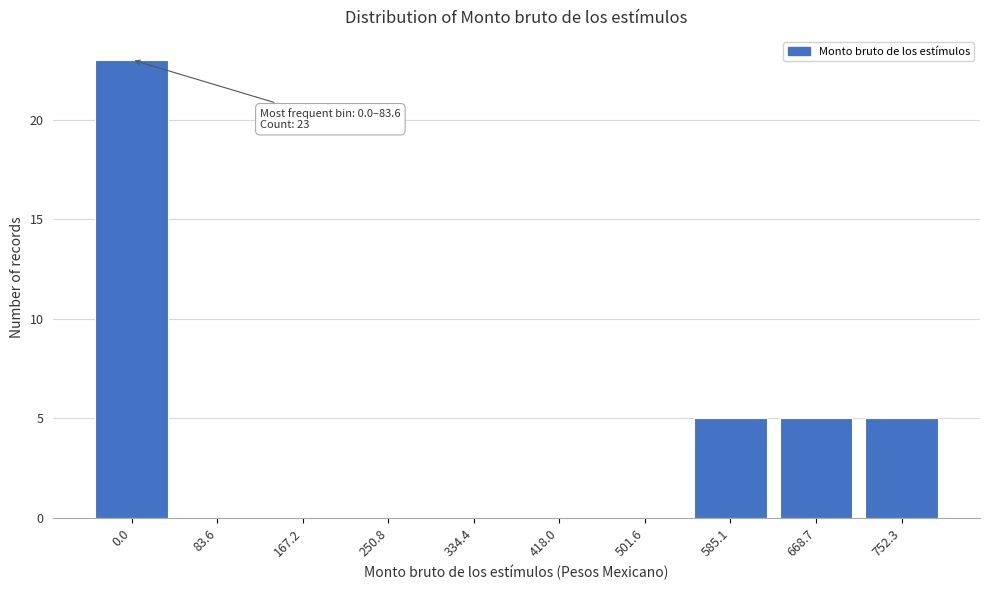

Reading left to right, what are all the values shown in this chart?

0.0=23	83.6=0	167.2=0	250.8=0	334.4=0	418.0=0	501.6=0	585.1=5	668.7=5	752.3=5